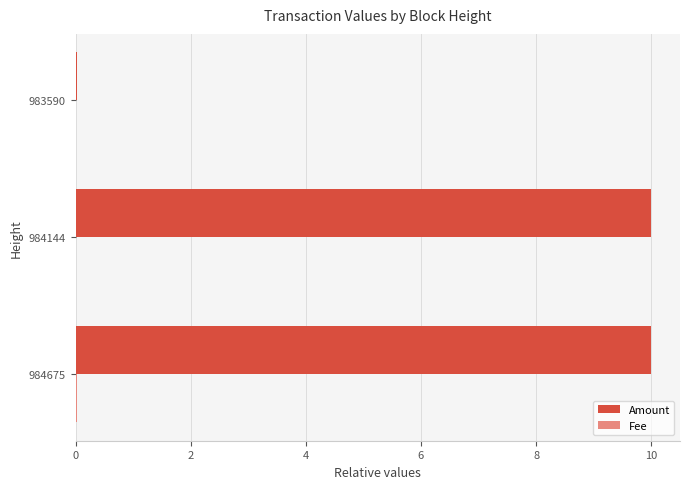

What is the maximum value shown in the chart?

10.0